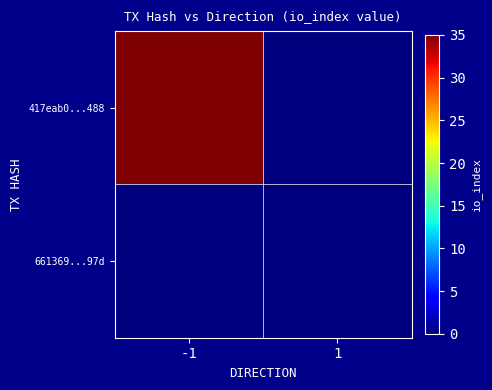

Which series has the largest range (max minus min)?

417eab0...488